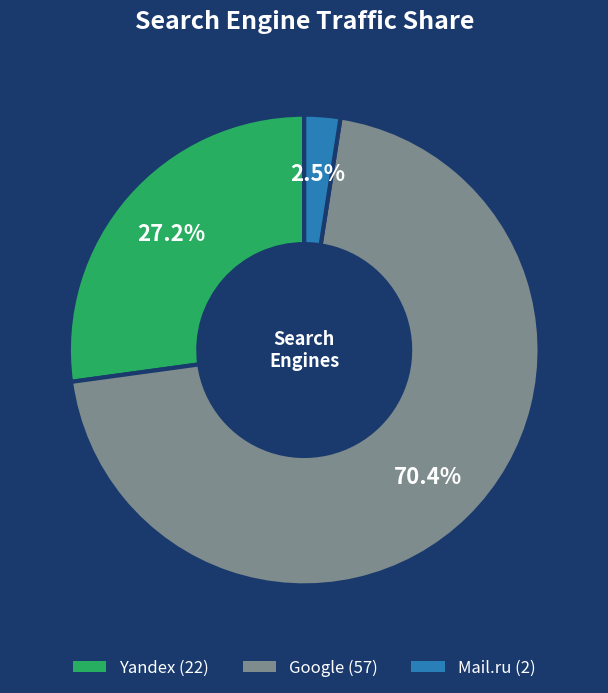

Count the number of slices in the pie.

3